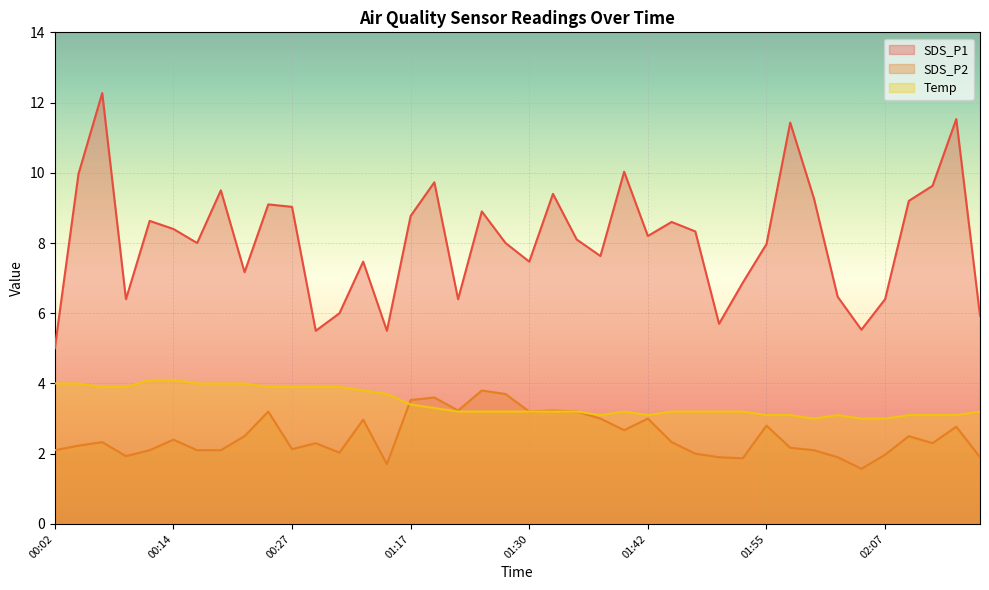

Reading left to right, transcribe all the data shown in this chart.

SDS_P1: 00:02=5.0	00:04=10.0	00:07=12.3	00:09=6.4	00:12=8.6	00:14=8.4	00:17=8.0	00:19=9.5	00:22=7.2	00:24=9.1	00:27=9.0	00:29=5.5	00:32=6.0	00:34=7.5	00:37=5.5	01:17=8.8	01:20=9.7	01:22=6.4	01:25=8.9	01:27=8.0	01:30=7.5	01:32=9.4	01:35=8.1	01:37=7.6	01:40=10.0	01:42=8.2	01:45=8.6	01:47=8.3	01:50=5.7	01:52=6.9	01:55=8.0	01:57=11.4	02:00=9.3	02:02=6.5	02:05=5.5	02:07=6.4	02:10=9.2	02:12=9.6	02:15=11.5	02:17=5.9
SDS_P2: 00:02=2.1	00:04=2.2	00:07=2.3	00:09=1.9	00:12=2.1	00:14=2.4	00:17=2.1	00:19=2.1	00:22=2.5	00:24=3.2	00:27=2.1	00:29=2.3	00:32=2.0	00:34=3.0	00:37=1.7	01:17=3.5	01:20=3.6	01:22=3.2	01:25=3.8	01:27=3.7	01:30=3.2	01:32=3.2	01:35=3.2	01:37=3.0	01:40=2.7	01:42=3.0	01:45=2.3	01:47=2.0	01:50=1.9	01:52=1.9	01:55=2.8	01:57=2.2	02:00=2.1	02:02=1.9	02:05=1.6	02:07=2.0	02:10=2.5	02:12=2.3	02:15=2.8	02:17=1.9
Temp: 00:02=4.0	00:04=4.0	00:07=3.9	00:09=3.9	00:12=4.1	00:14=4.1	00:17=4.0	00:19=4.0	00:22=4.0	00:24=3.9	00:27=3.9	00:29=3.9	00:32=3.9	00:34=3.8	00:37=3.7	01:17=3.4	01:20=3.3	01:22=3.2	01:25=3.2	01:27=3.2	01:30=3.2	01:32=3.2	01:35=3.2	01:37=3.1	01:40=3.2	01:42=3.1	01:45=3.2	01:47=3.2	01:50=3.2	01:52=3.2	01:55=3.1	01:57=3.1	02:00=3.0	02:02=3.1	02:05=3.0	02:07=3.0	02:10=3.1	02:12=3.1	02:15=3.1	02:17=3.2